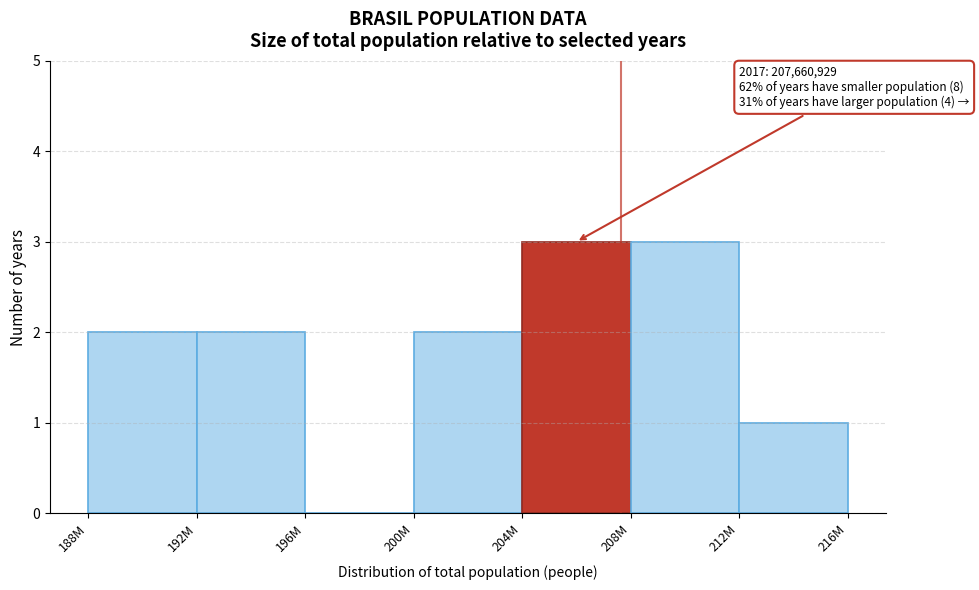

Reading left to right, transcribe all the data shown in this chart.

188M=2	192M=2	196M=0	200M=2	204M=3	208M=3	212M=1